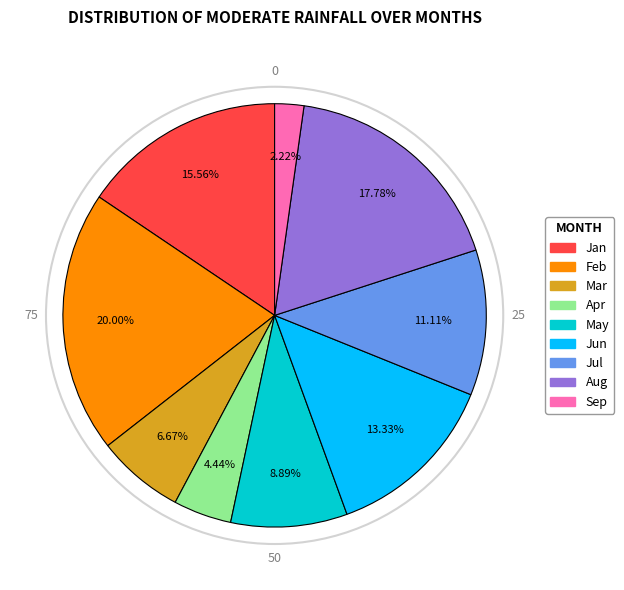

Combined, do Jun and May account for over 50%?

No